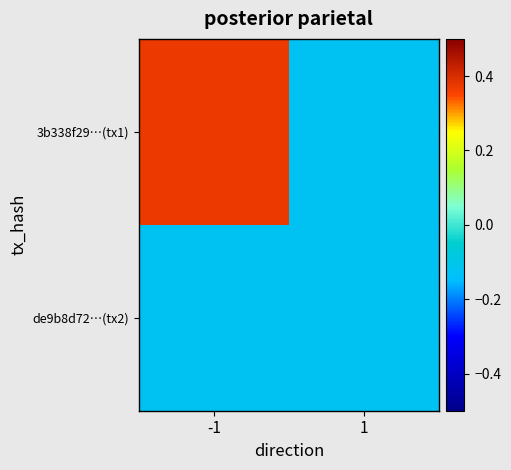

Rank the series by their maximum value, from lowest to highest.

de9b8d72…(tx2), 3b338f29…(tx1)